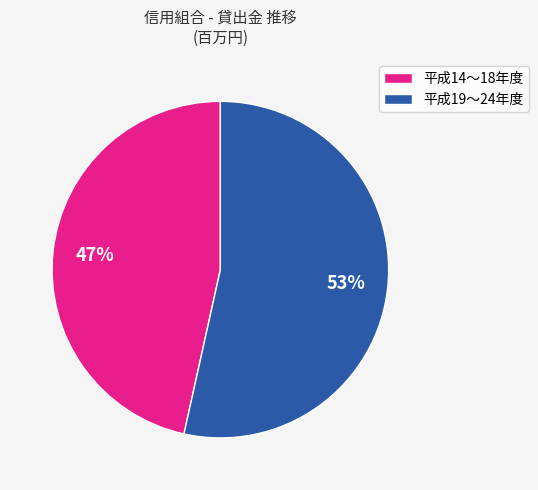

What is the largest slice in the pie chart?

平成19〜24年度